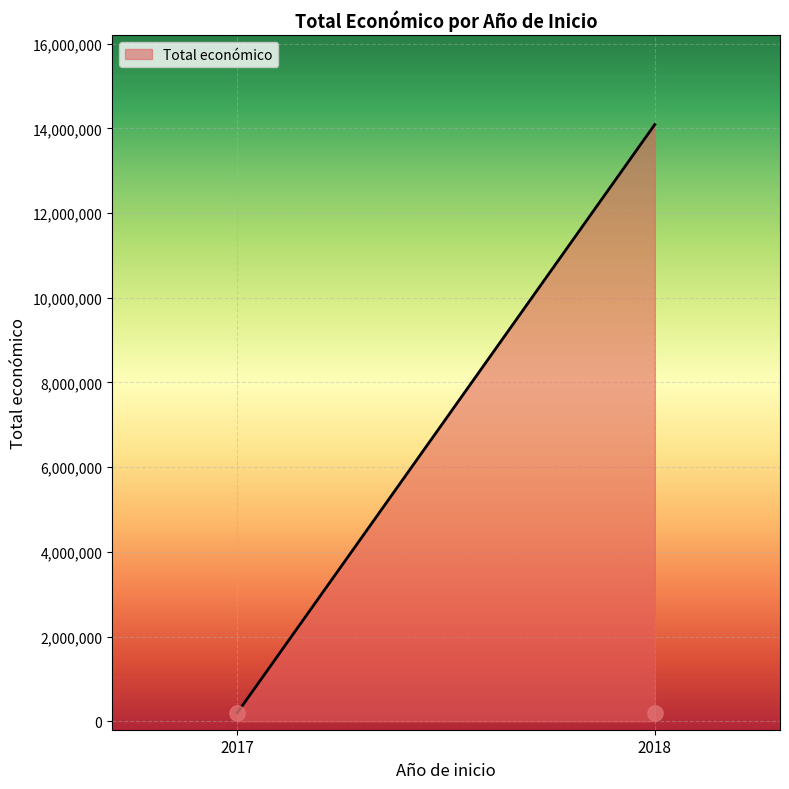

Which has a higher value, 2017 or 2018?

2018